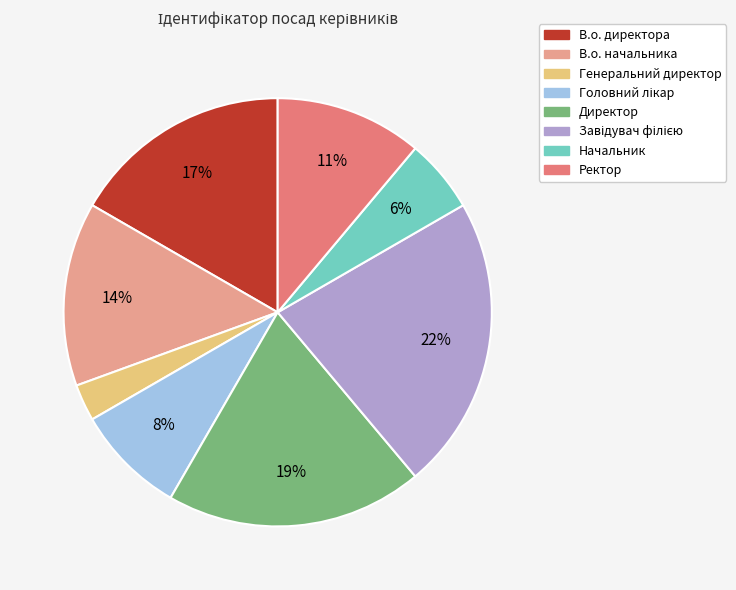

Does Ректор represent more than half of the total?

No